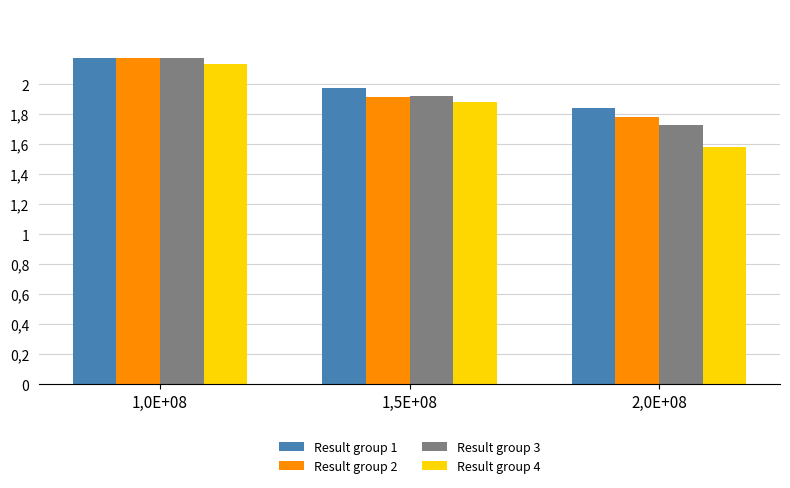

What are all the series names shown in the legend?

Result group 1, Result group 2, Result group 3, Result group 4